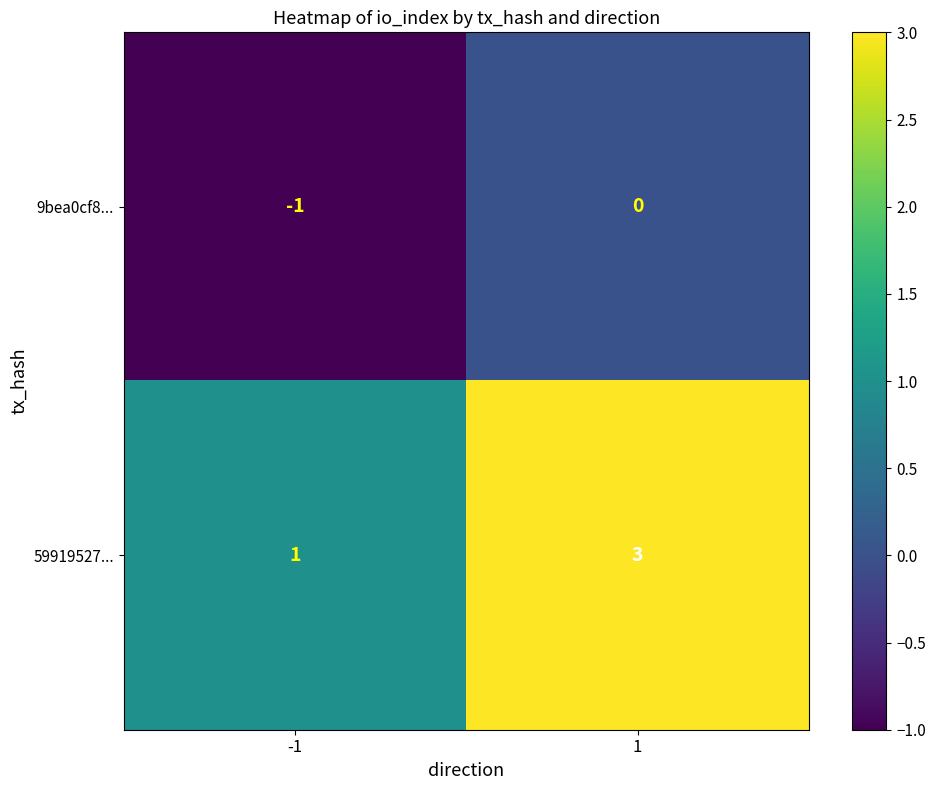

Which series has the widest spread of values?

59919527...